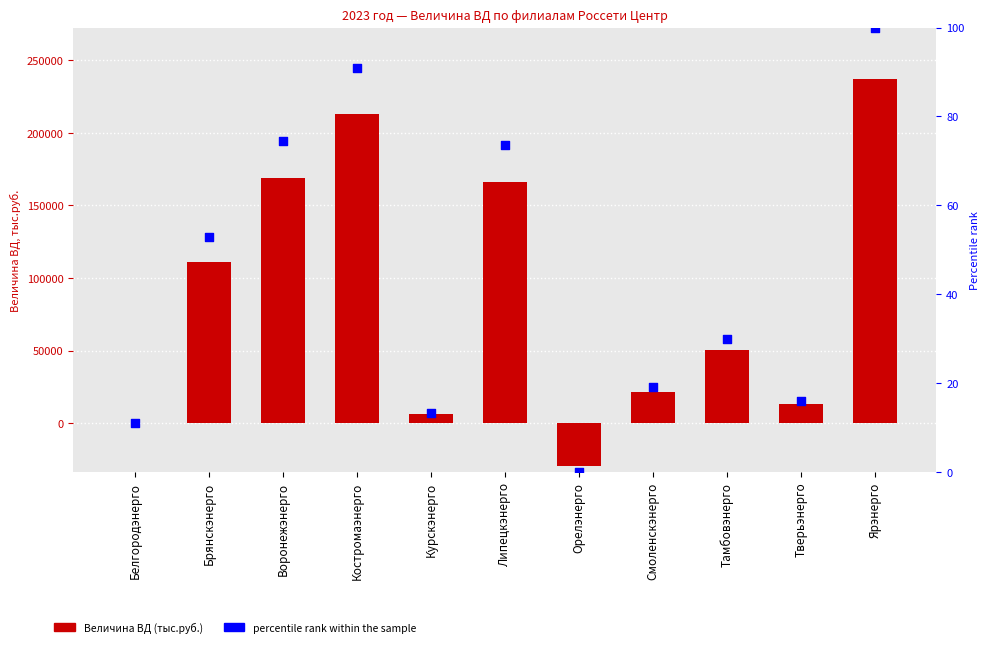

Which series contains the lowest Y value?

Величина ВД (тыс.руб.)